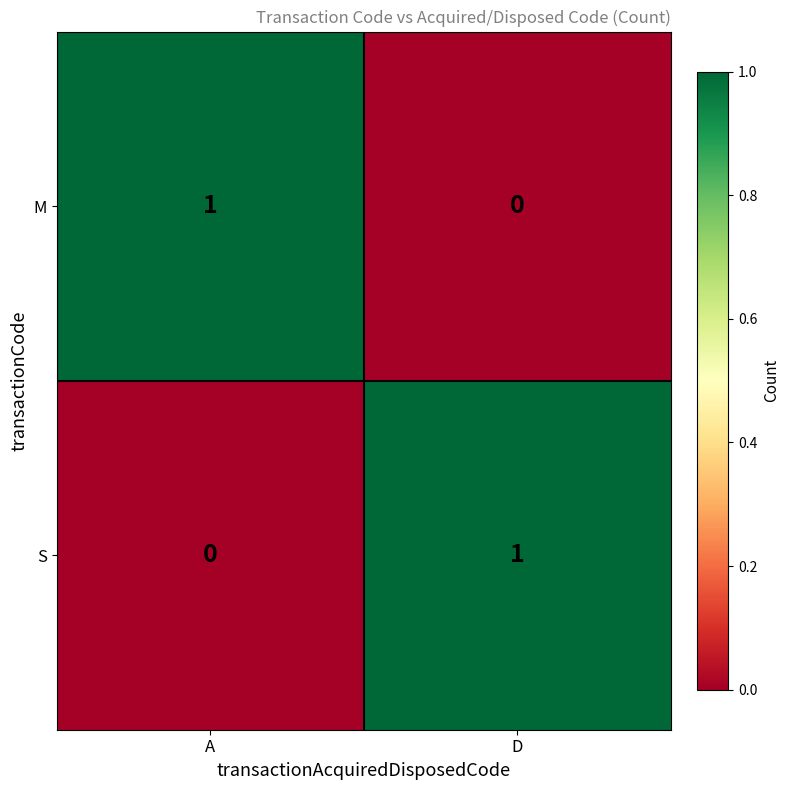

Is the value of M at A greater than the value of S at A?

Yes